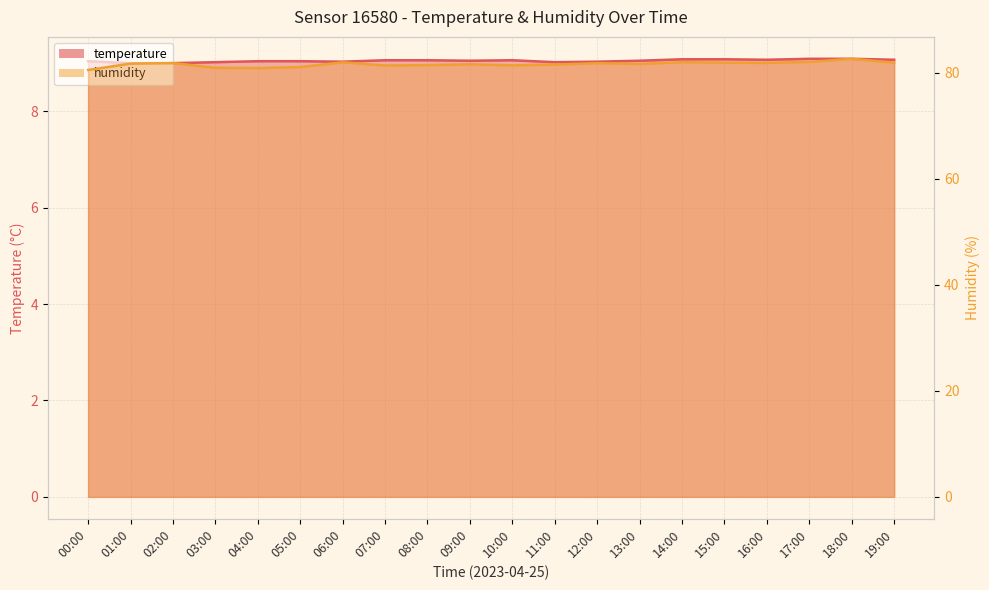

What is the value of the humidity point at the 8th from the left?

81.4